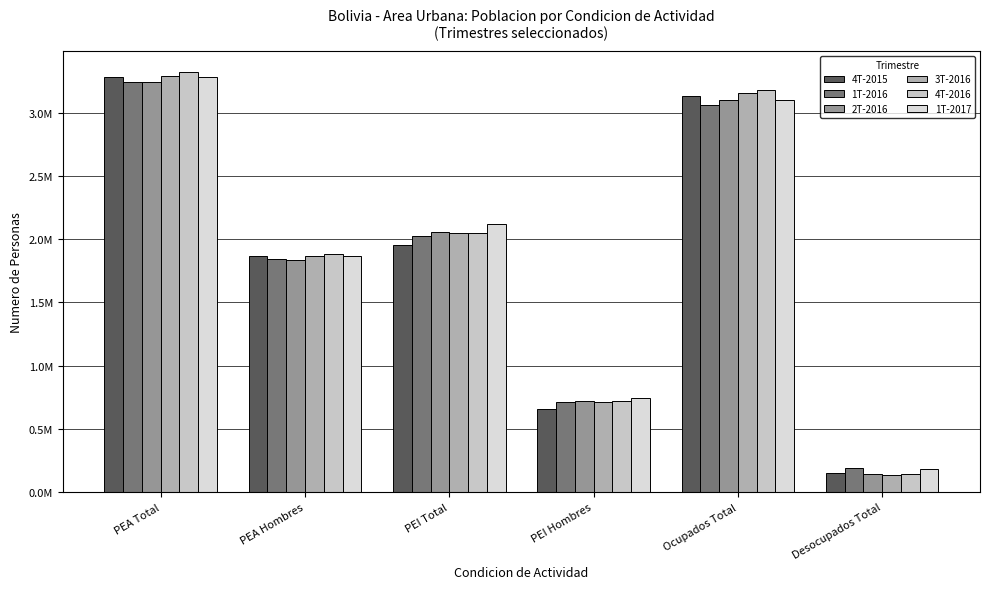

What is the difference between the second highest and minimum values in the 2T-2016 series?

2953194.6